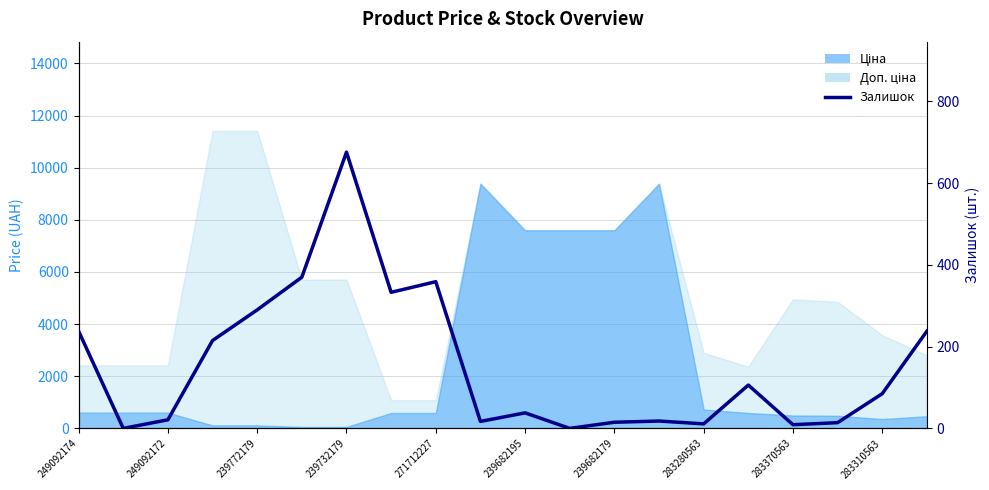

What is the value of the 6th point from the left?

370